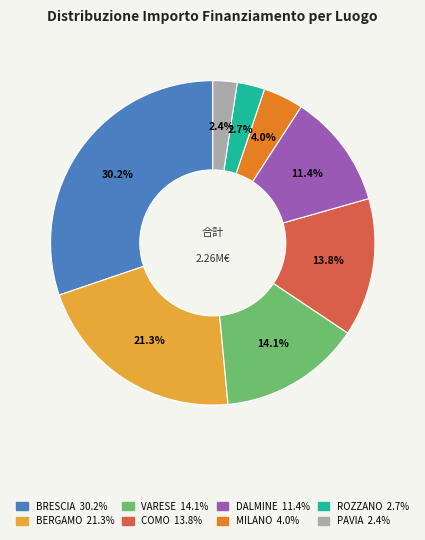

Is there any slice that represents more than half of the pie?

No